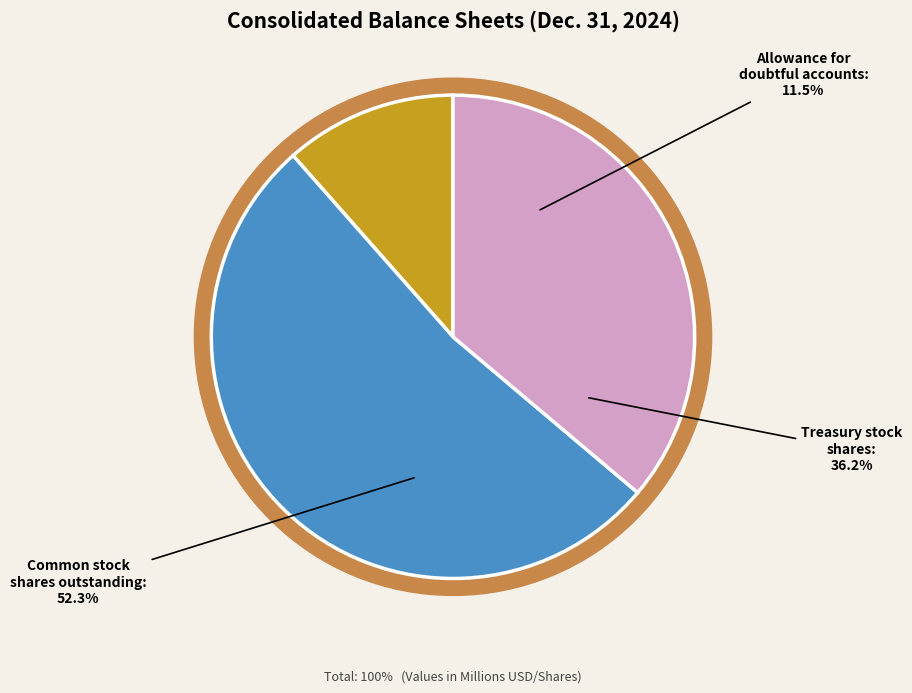

To the nearest percent, what percentage of the pie is Common stock, shares outstanding (in shares)?

52%